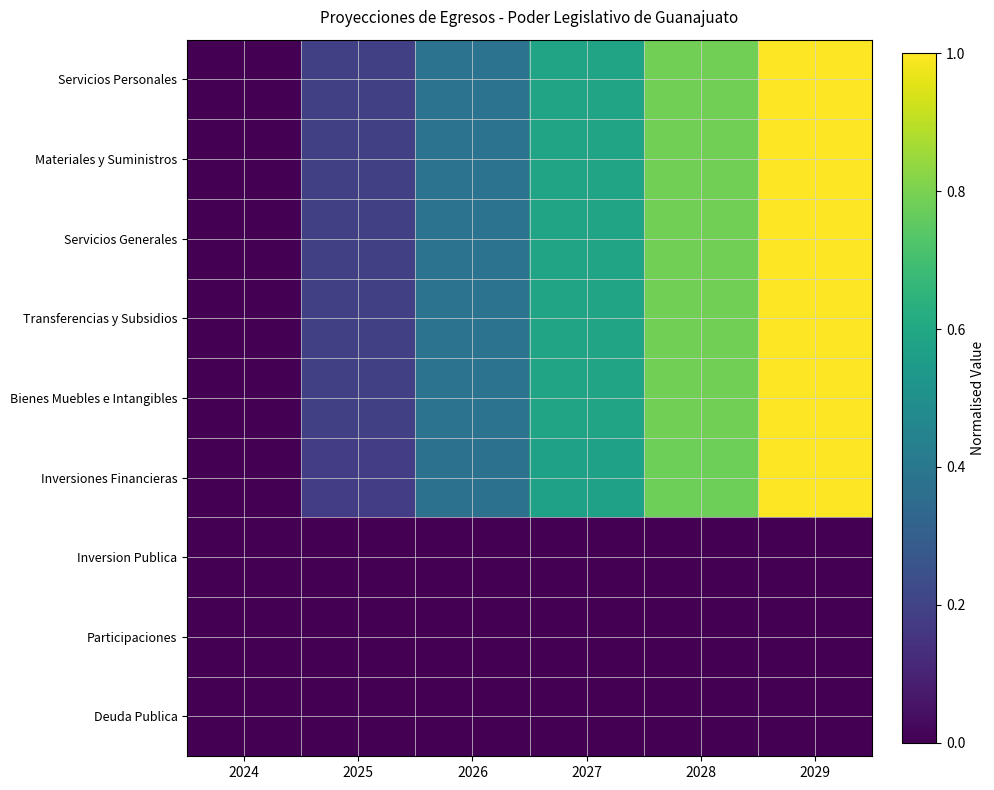

What is the total value across all series at 2027?

3.5